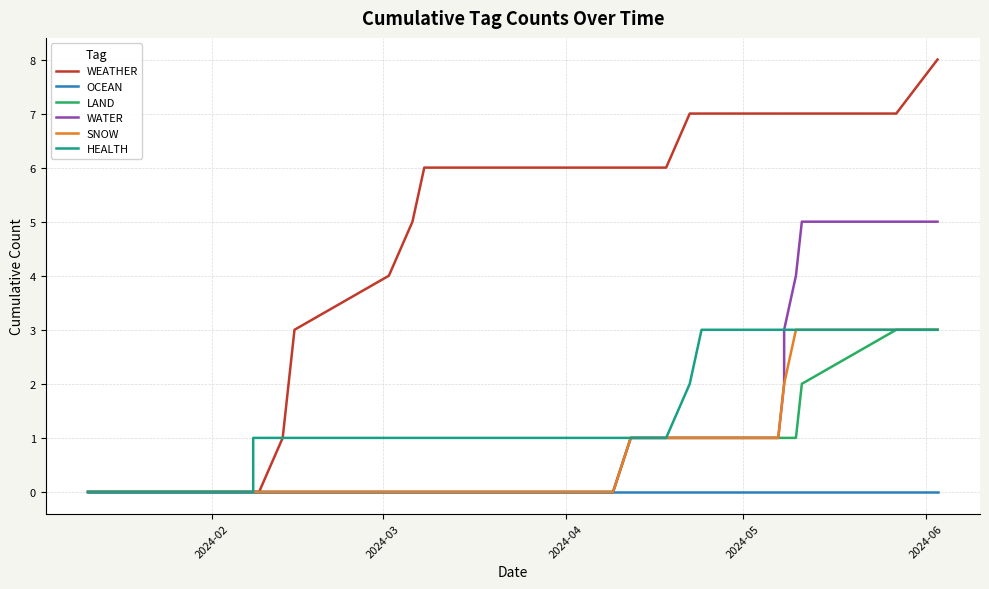

Reading left to right, what are all the values shown in this chart?

WEATHER: 0	0	0	0	0	0	0	0	0	0	0	0	0	0	0	0	1	2	3	4	5	6	6	6	6	6	6	6	6	6	7	7	7	7	7	7	7	7	8
OCEAN: 0	0	0	0	0	0	0	0	0	0	0	0	0	0	0	0	0	0	0	0	0	0	0	0	0	0	0	0	0	0	0	0	0	0	0	0	0	0	0
LAND: 0	0	0	0	0	0	0	0	0	0	0	0	0	0	0	0	0	0	0	0	0	0	0	0	0	0	0	1	1	1	1	1	1	1	1	1	2	3	3
WATER: 0	0	0	0	0	0	0	0	0	0	0	0	0	0	0	0	0	0	0	0	0	0	0	0	0	0	0	1	1	1	1	1	1	2	3	4	5	5	5
SNOW: 0	0	0	0	0	0	0	0	0	0	0	0	0	0	0	0	0	0	0	0	0	0	0	0	0	0	0	1	1	1	1	1	1	2	2	3	3	3	3
HEALTH: 0	0	0	0	0	0	0	0	0	0	0	0	0	0	1	1	1	1	1	1	1	1	1	1	1	1	1	1	1	1	2	3	3	3	3	3	3	3	3